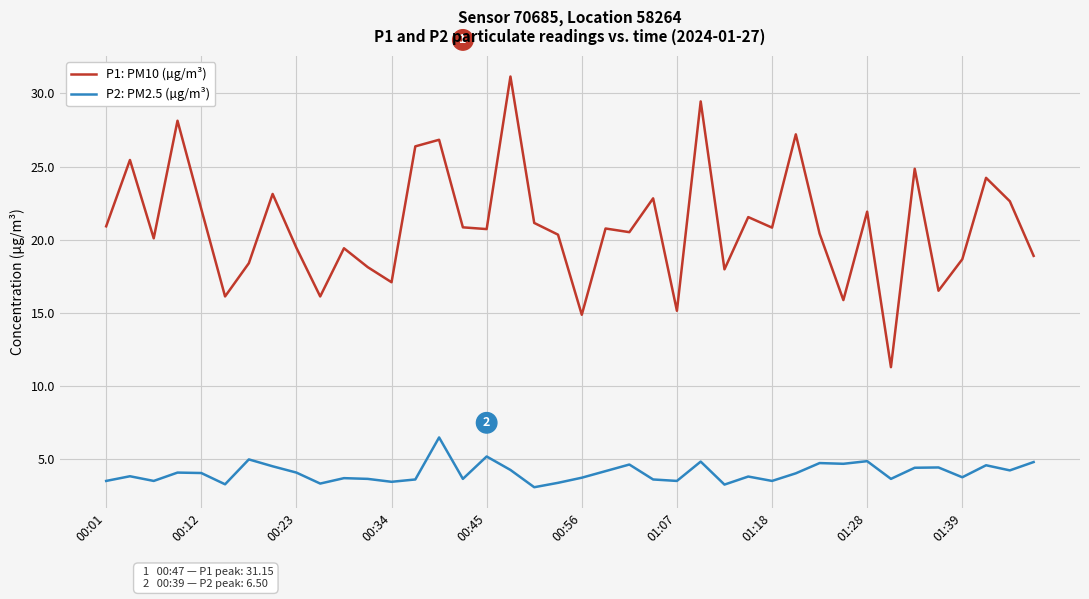

Which series has the widest spread of values?

P1: PM10 (µg/m³)